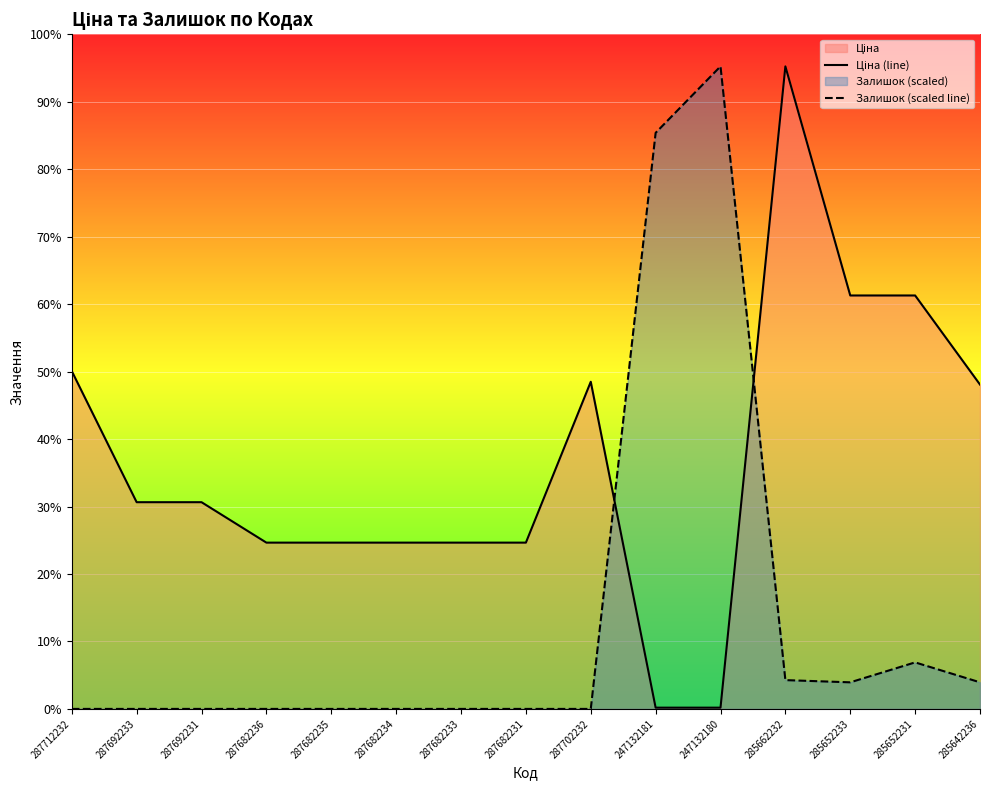

What position from the right is 287712232?

15